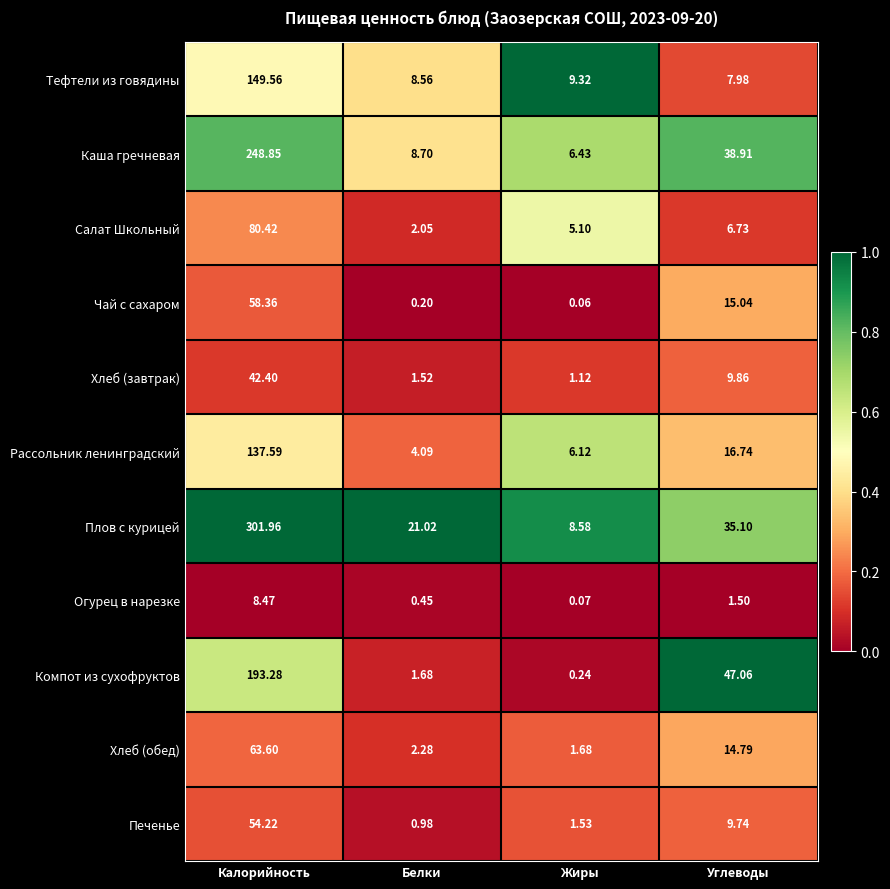

Which series has the widest spread of values?

Плов с курицей